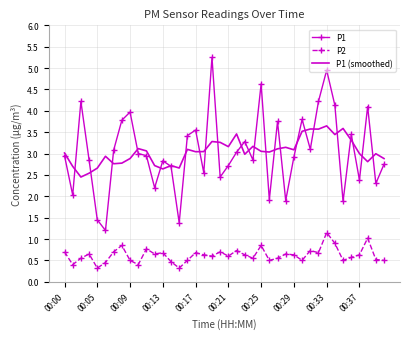

True or false: P2 and P1 cross at least once.

False